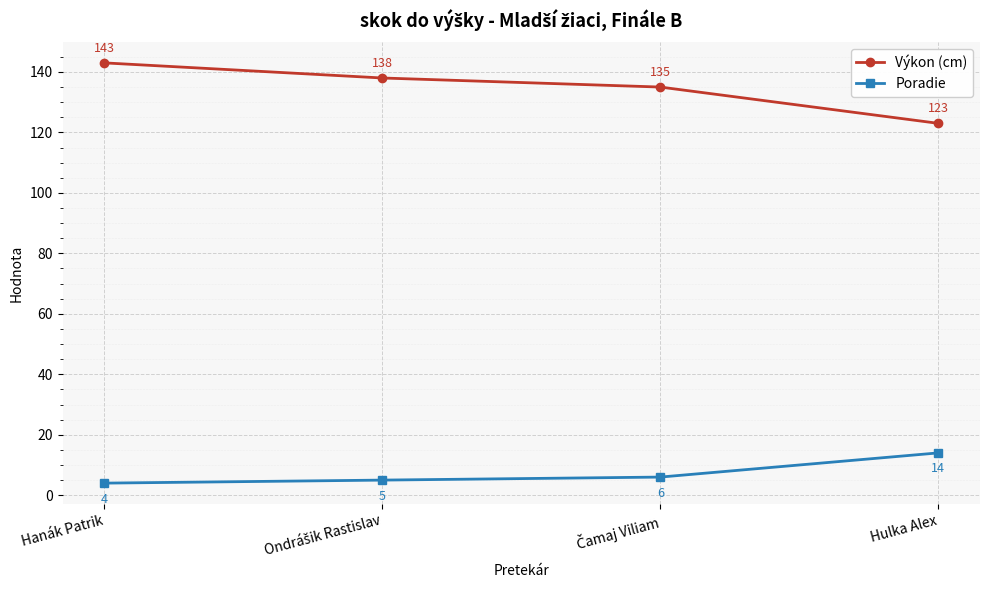

Which series changed the most between Hanák Patrik and Hulka Alex?

Výkon (cm)